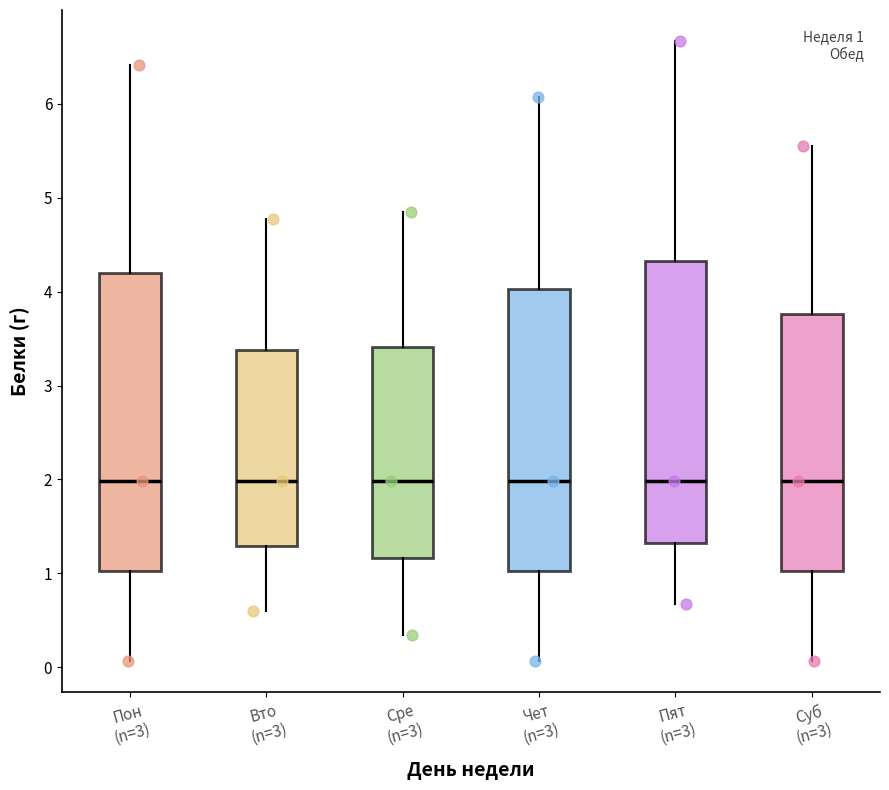

Which box is the tallest, from its lower edge to its upper edge?

Пон (n=3)